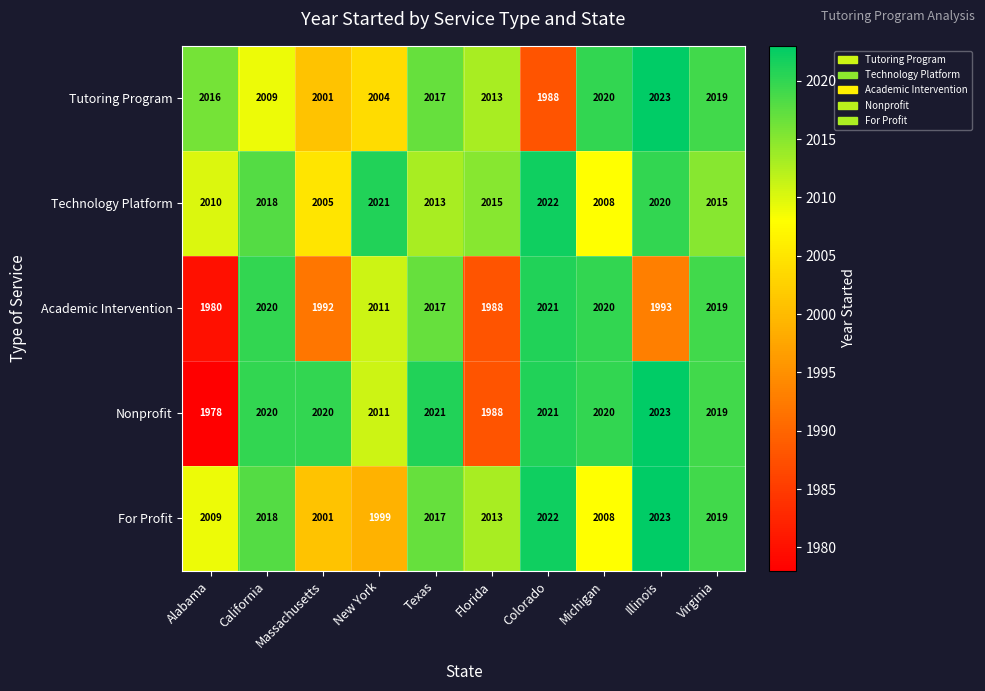

What is the sum of the Nonprofit values at Massachusetts and Colorado?

4041